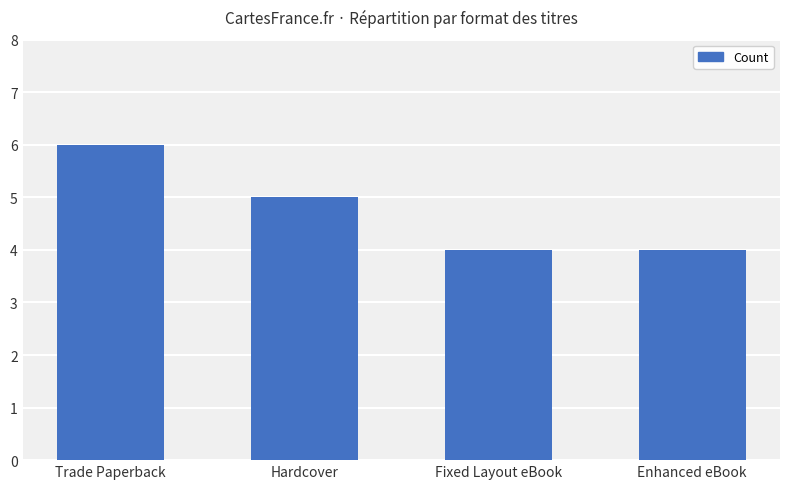

How many data points are less than 5?

2